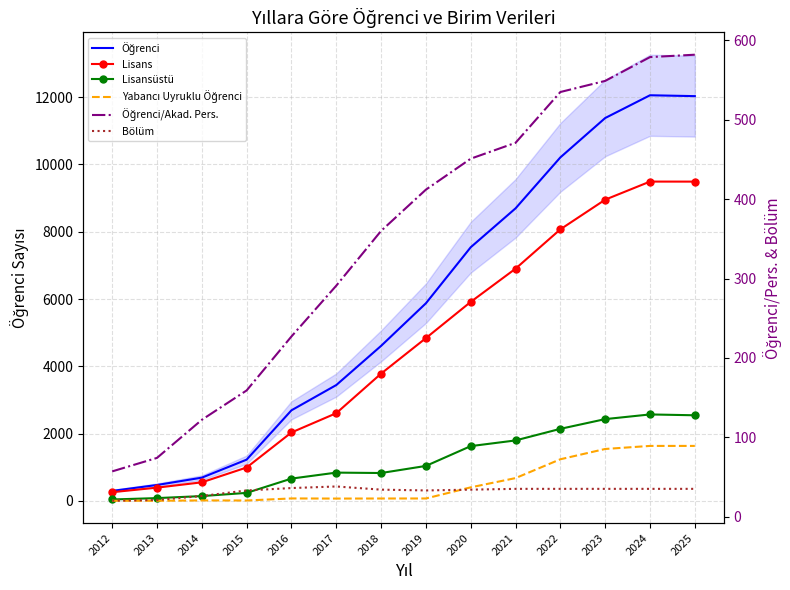

At which category does Öğrenci reach its first local peak?

2024